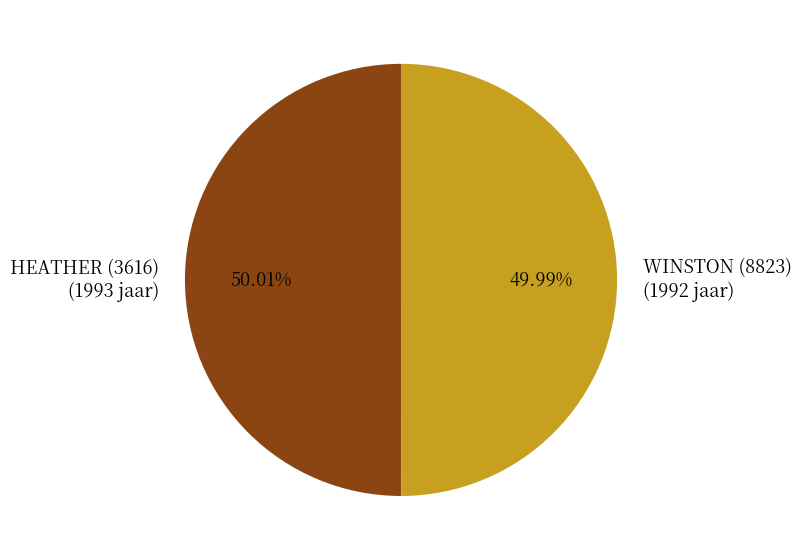

Is there any slice that represents more than half of the pie?

Yes